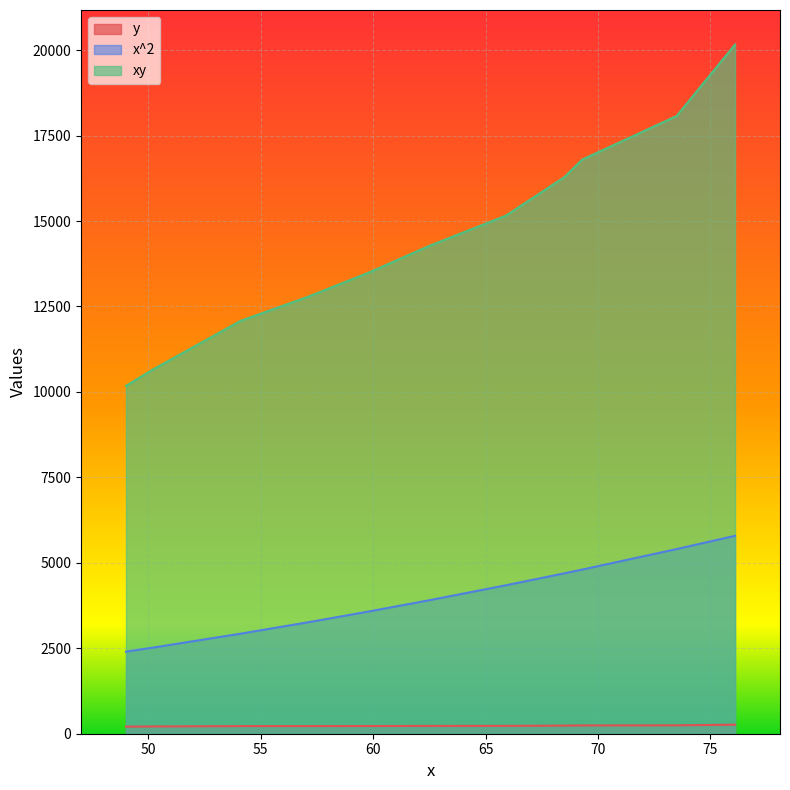

Where does the xy series first go above 14275?

65.9